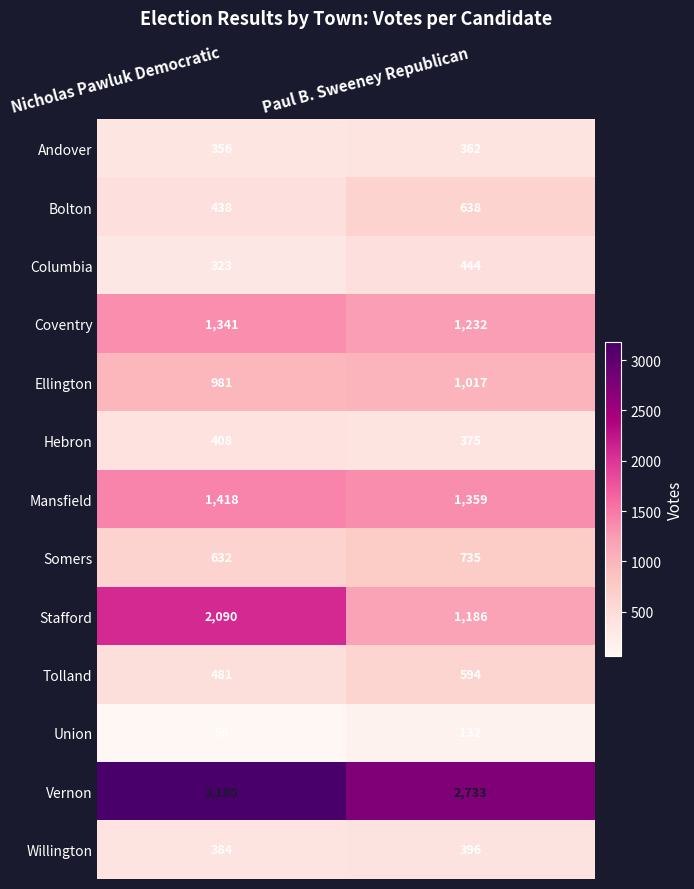

Rank the series at Nicholas Pawluk Democratic from lowest to highest value.

Union, Columbia, Andover, Willington, Hebron, Bolton, Tolland, Somers, Ellington, Coventry, Mansfield, Stafford, Vernon